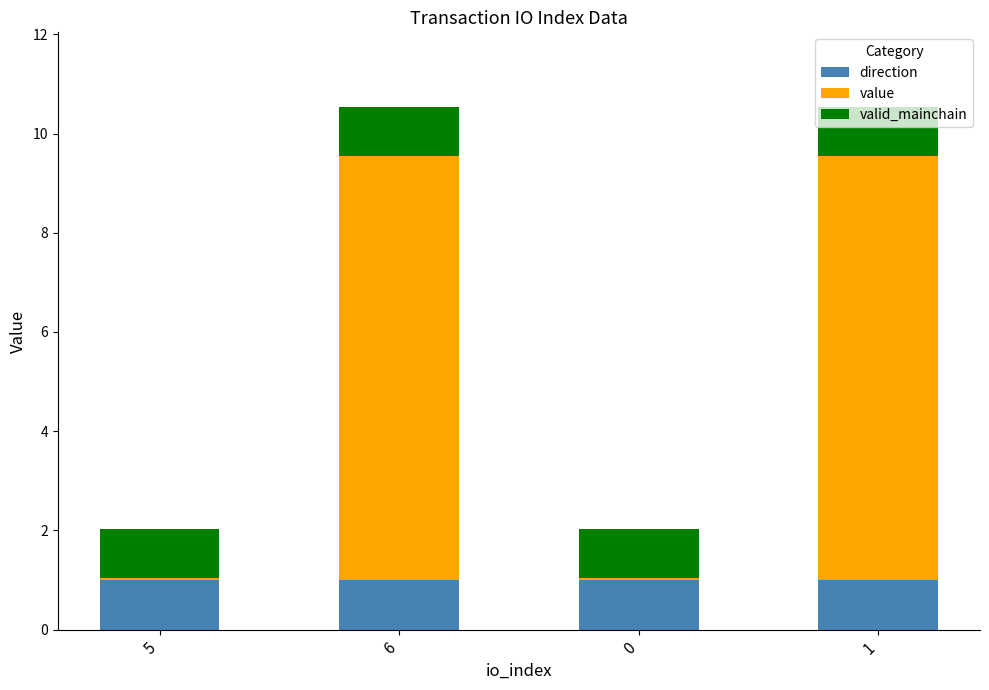

What is the total value across all series at 6?

10.5